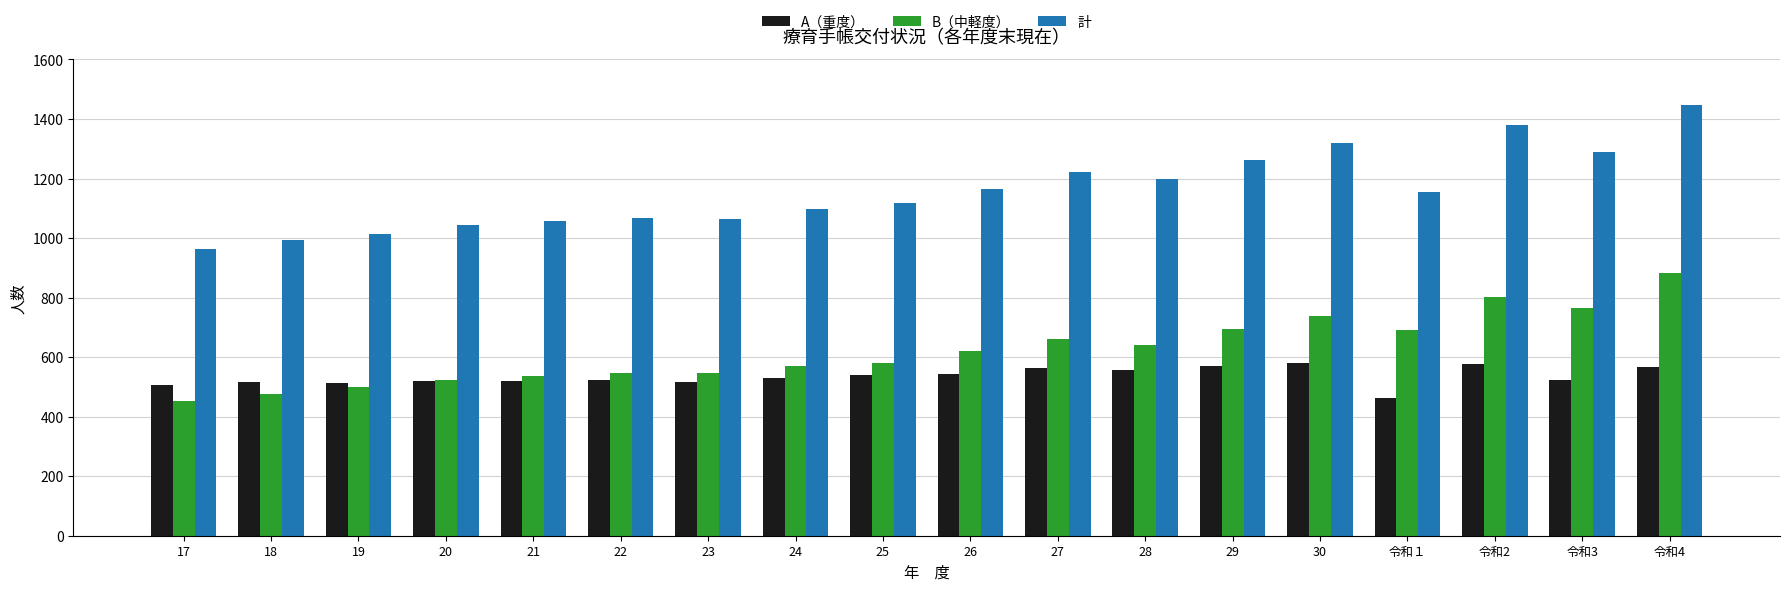

The B（中軽度） series shows 200 at 18. True or false?

False